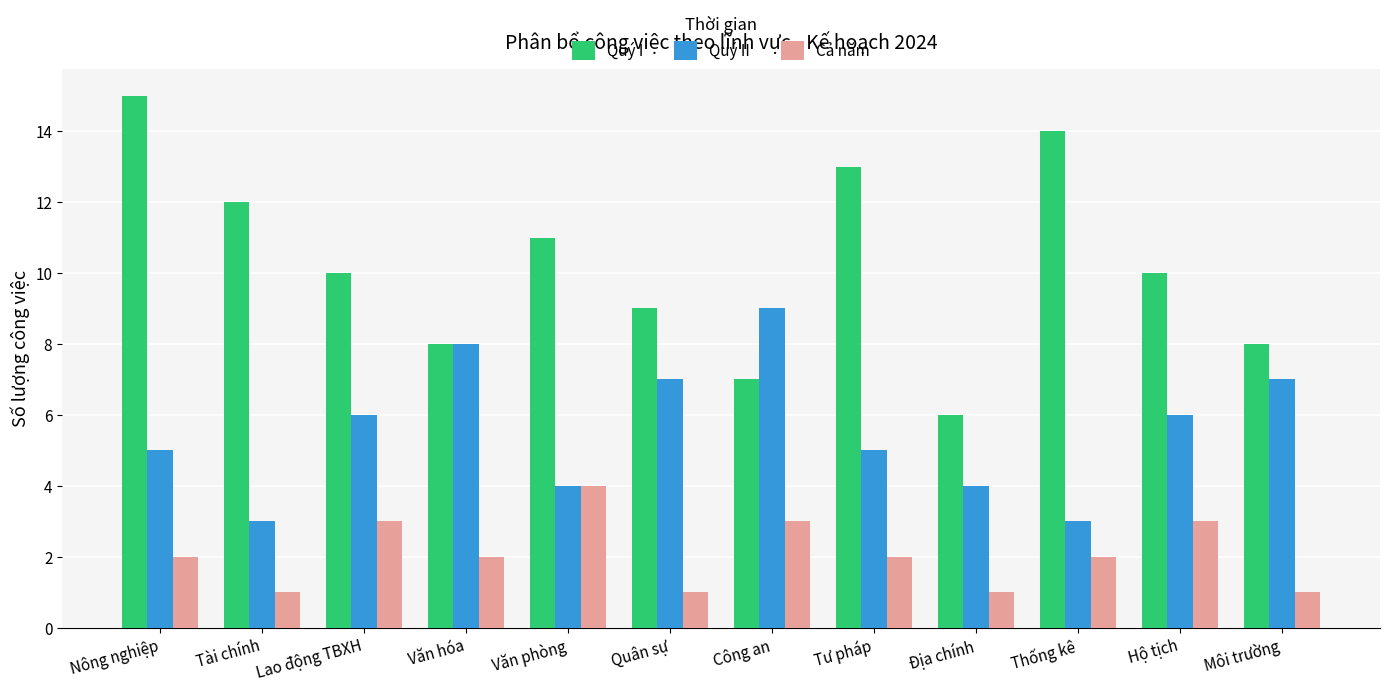

Reading left to right, extract all data points from this chart.

Quý I: 15	12	10	8	11	9	7	13	6	14	10	8
Quý II: 5	3	6	8	4	7	9	5	4	3	6	7
Cả năm: 2	1	3	2	4	1	3	2	1	2	3	1